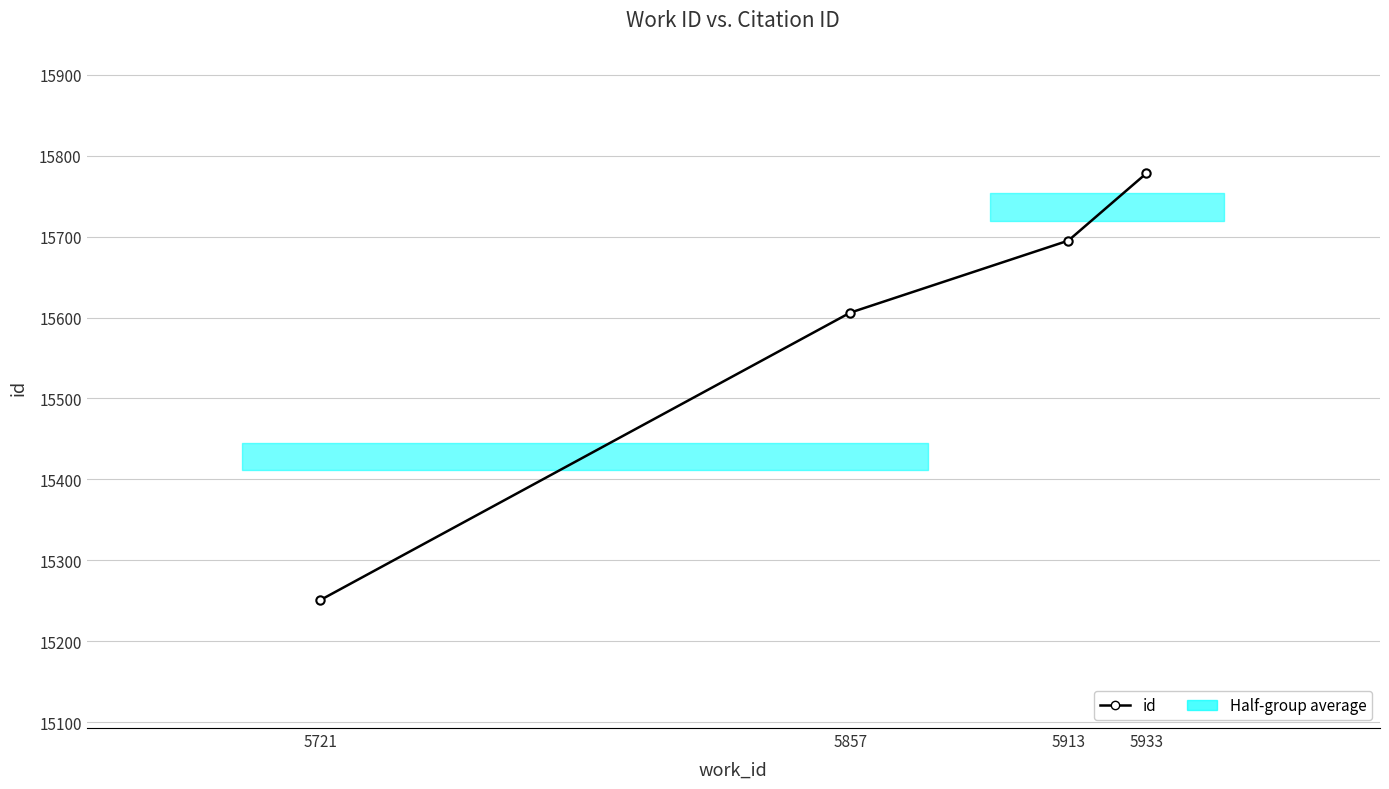

True or false: the data has more than 1 interior local peaks.

False